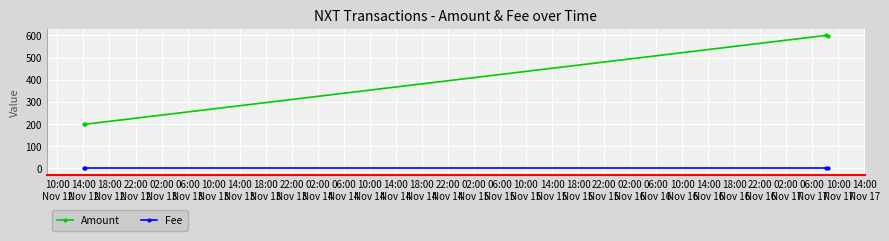

True or false: Amount has more than 2 points higher than both neighbors.

False